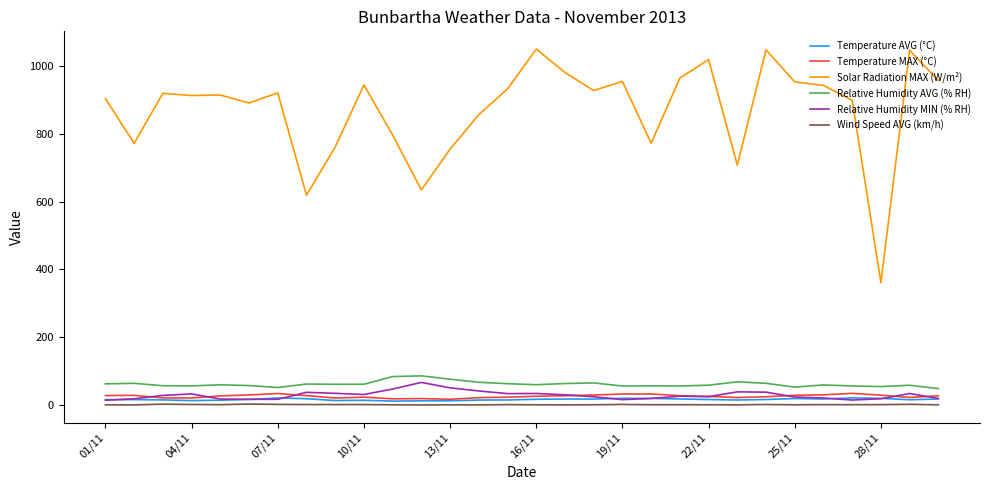

Which series has the widest spread of values?

Solar Radiation MAX (W/m²)